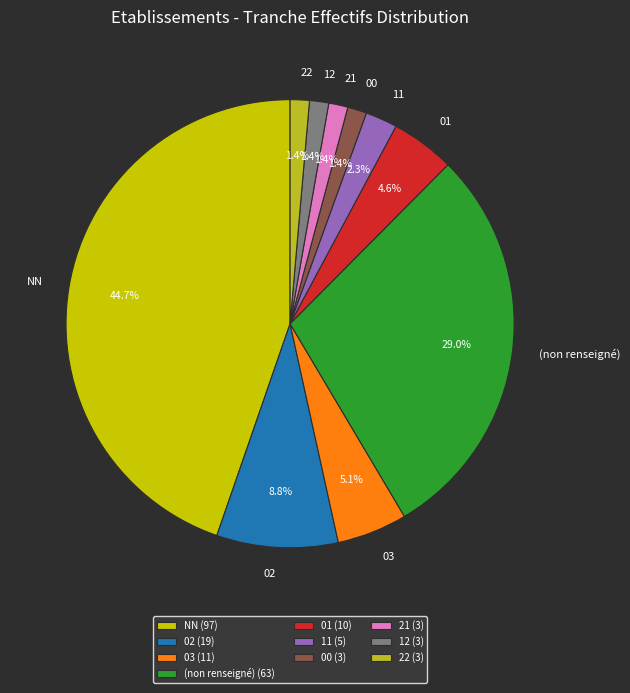

Combined, do 00 and 11 account for over 50%?

No